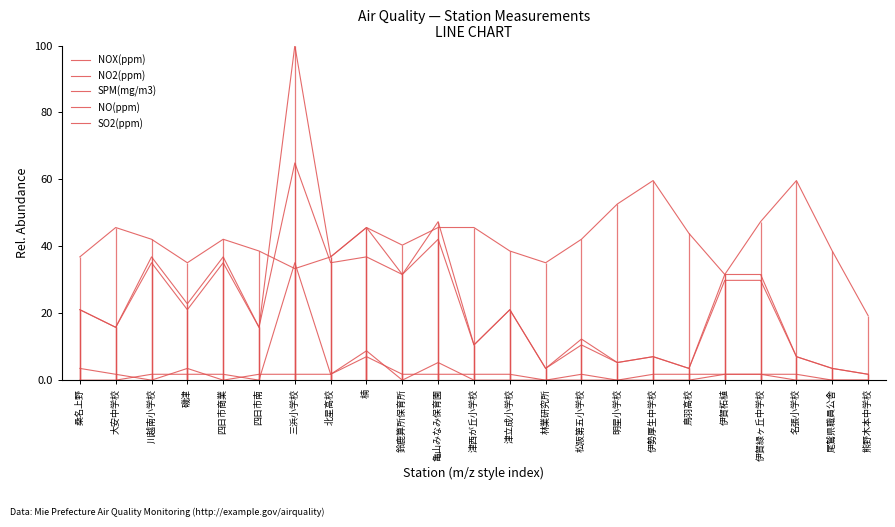

How many lines are shown in the chart?

5